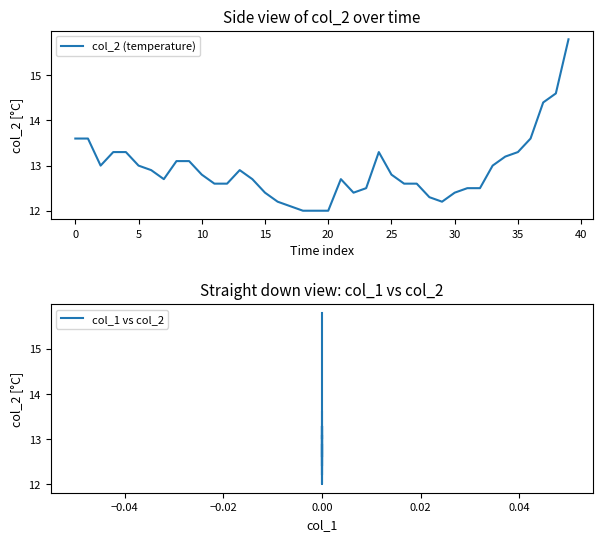

What are all the series names shown in the legend?

col_2 (temperature), col_1 vs col_2